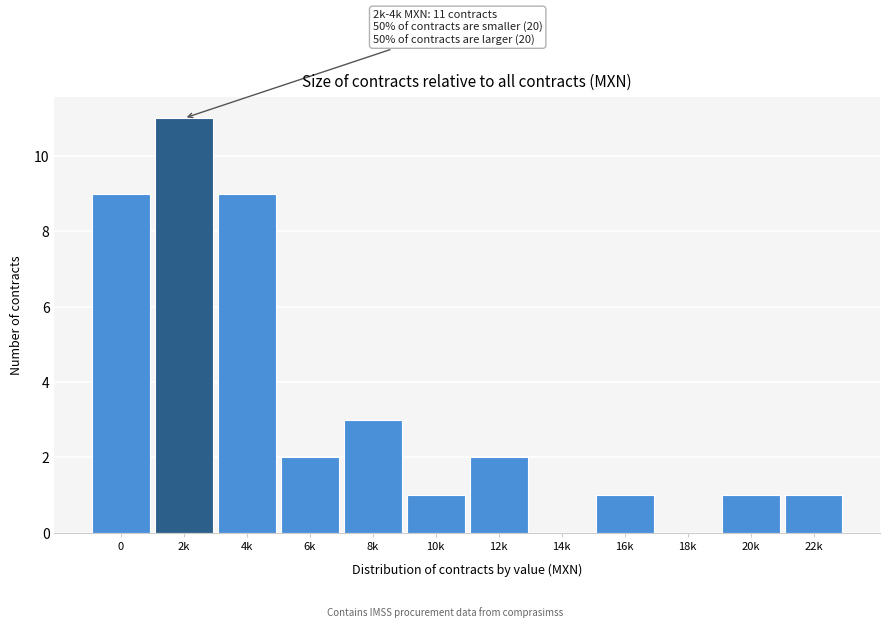

Reading right to left, what are all the values shown in this chart?

22k=1	20k=1	18k=0	16k=1	14k=0	12k=2	10k=1	8k=3	6k=2	4k=9	2k=11	0=9